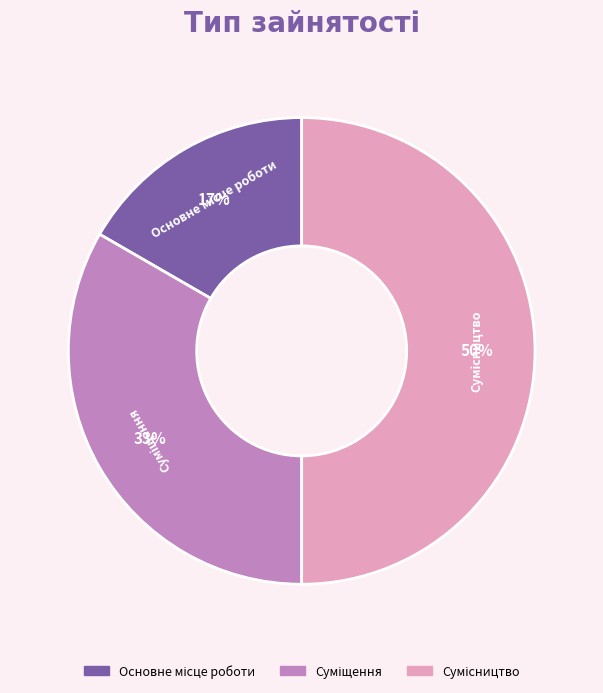

To the nearest percent, what is the average slice percentage?

33%